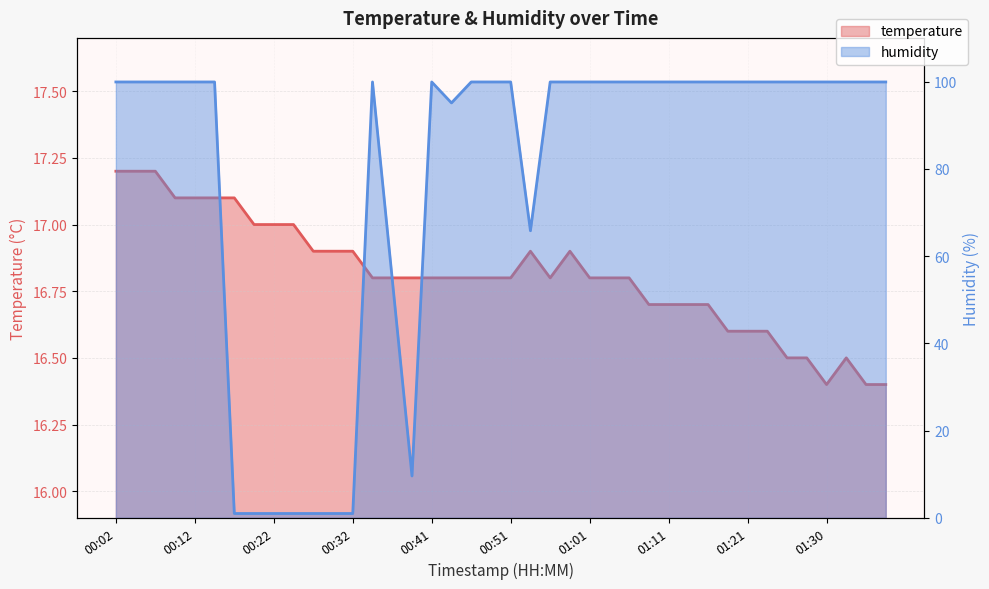

The humidity series shows 99.9 at 01:38. True or false?

True